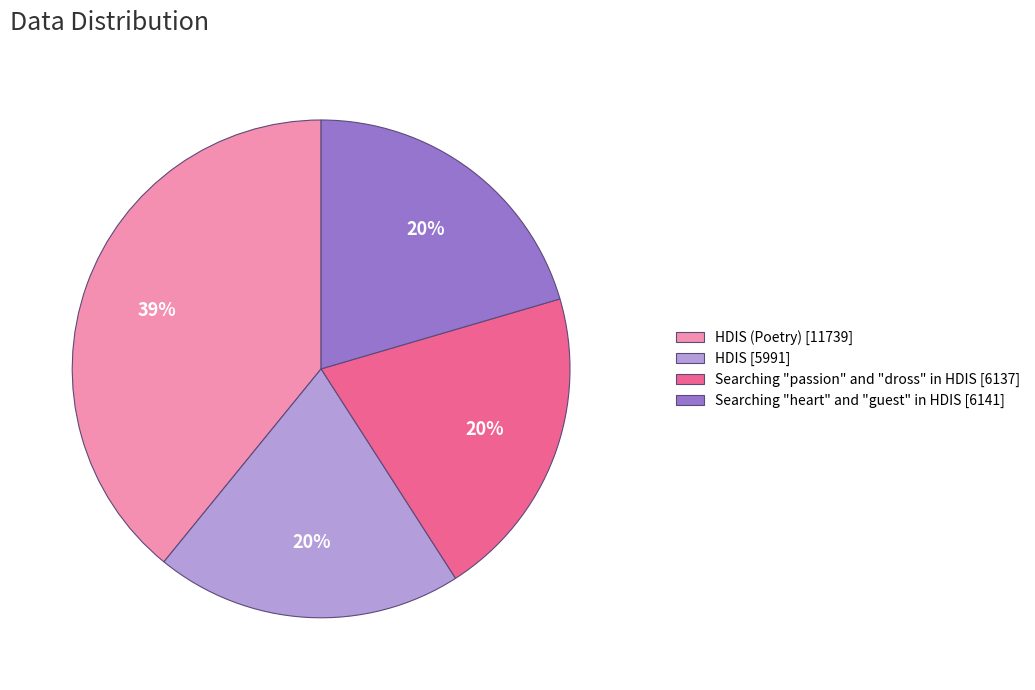

What is the largest slice in the pie chart?

HDIS (Poetry) [11739]